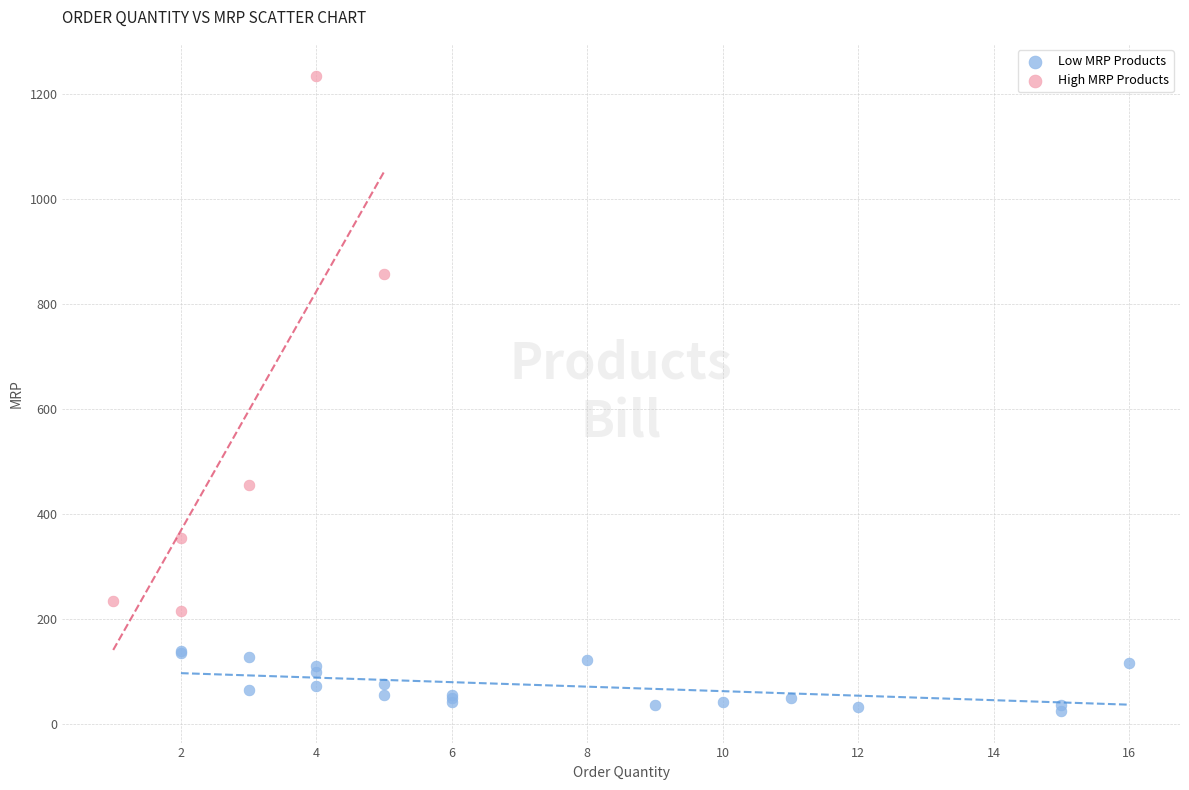

Which series contains the highest Y value?

High MRP Products